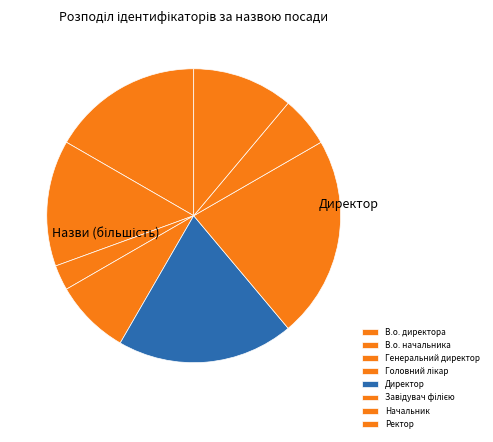

To the nearest percent, what is the combined percentage of Завідувач філією and Директор?

42%